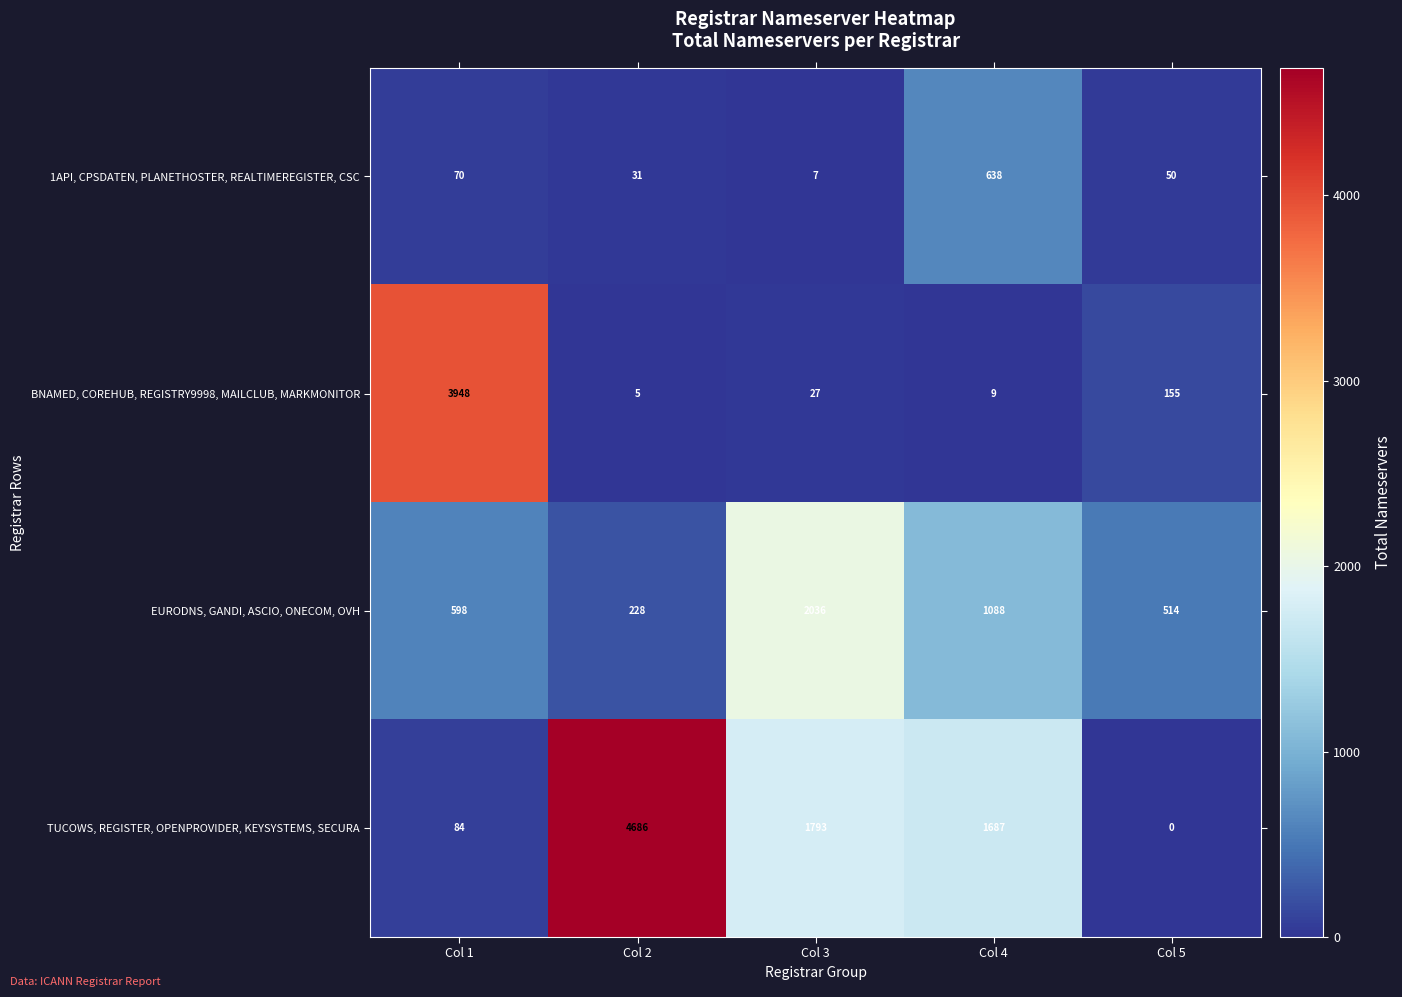

How many data points in EURODNS, GANDI, ASCIO, ONECOM, OVH are less than 598?

2